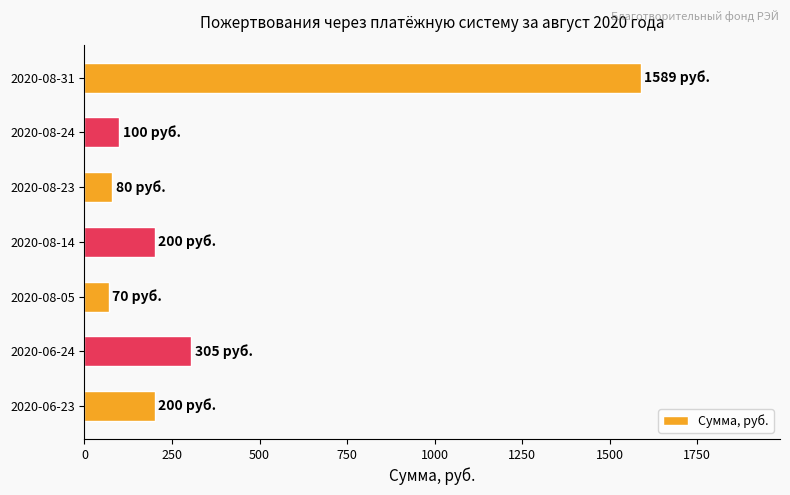

What is the sum of all values?

2544